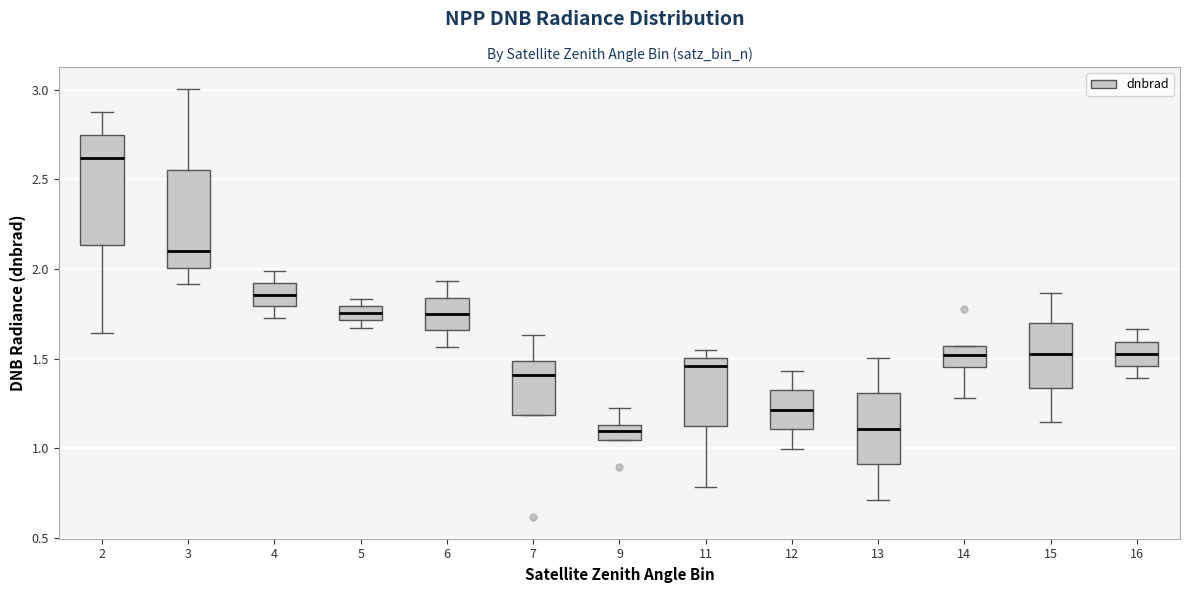

Comparing the boxes themselves (not the whiskers), which one is the tallest?

2